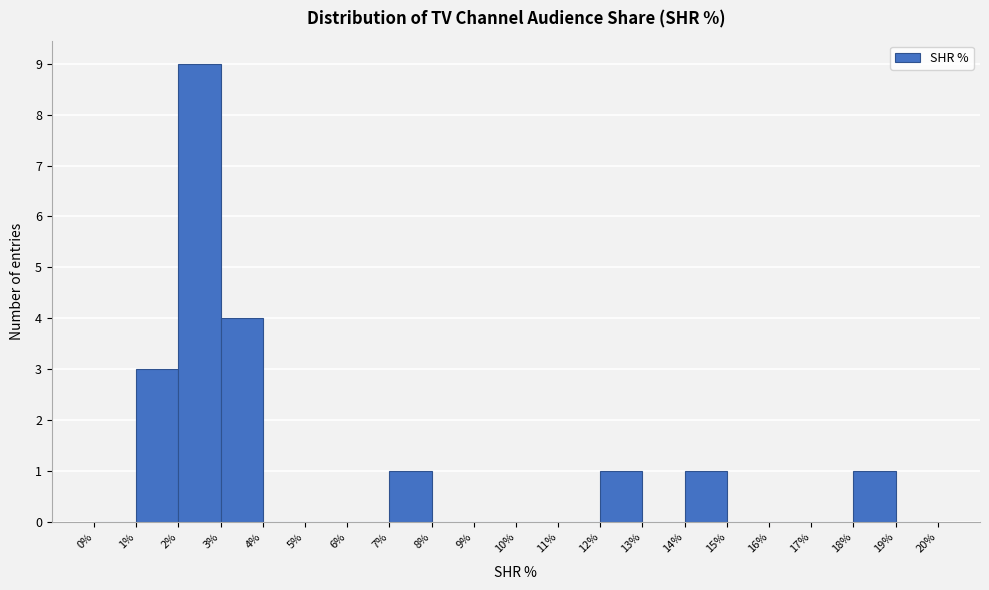

Which range on the x-axis has the tallest bar?

2% to 3%